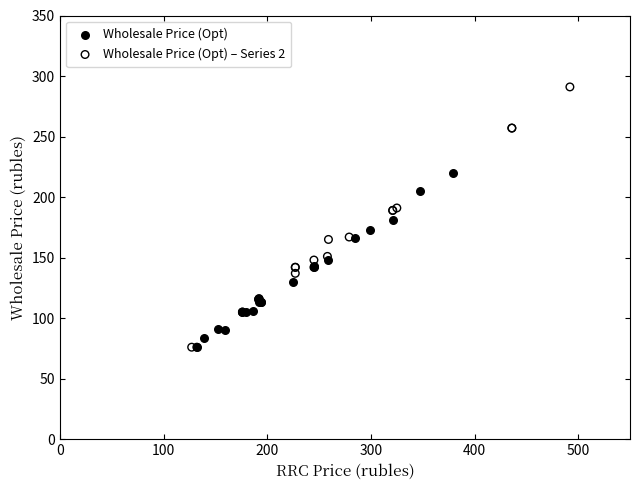

Which series has the largest Y range (max minus min)?

Wholesale Price (Opt) – Series 2